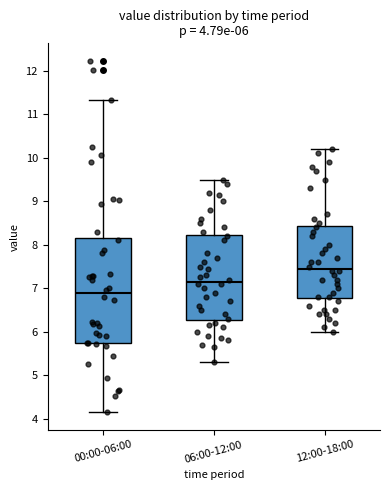

Comparing the boxes themselves (not the whiskers), which one is the tallest?

00:00-06:00